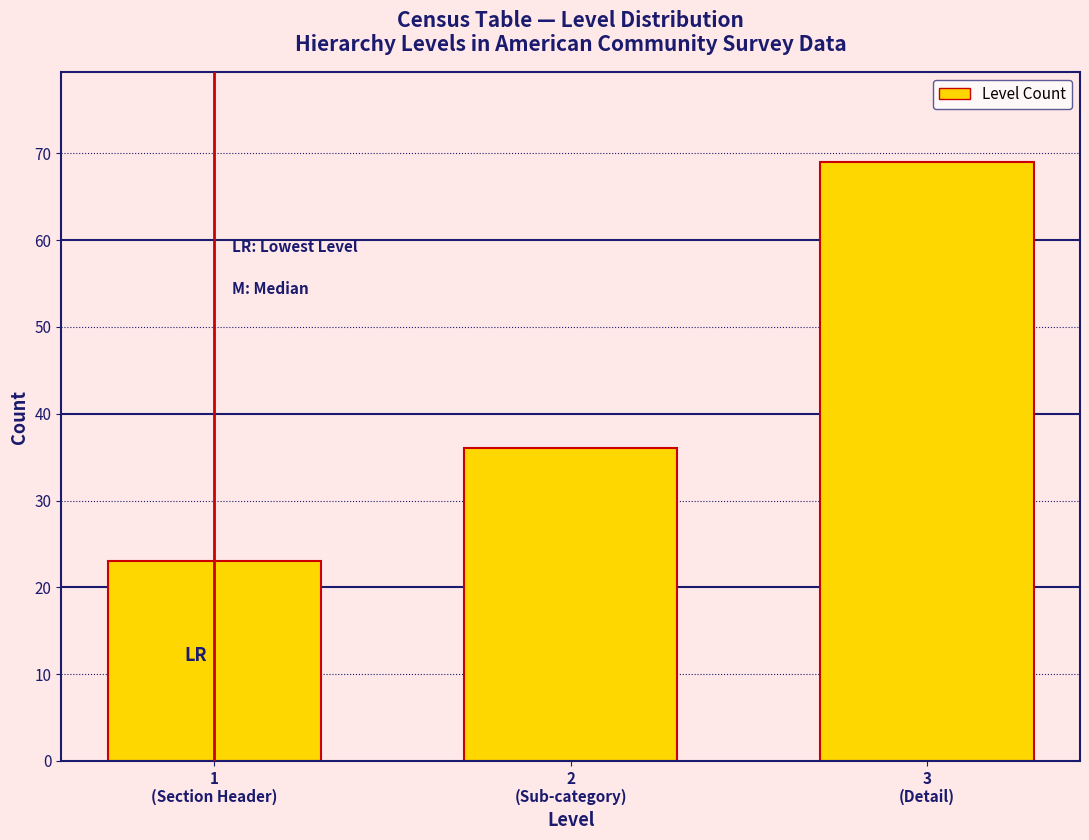

Reading left to right, transcribe all the data shown in this chart.

23	36	69